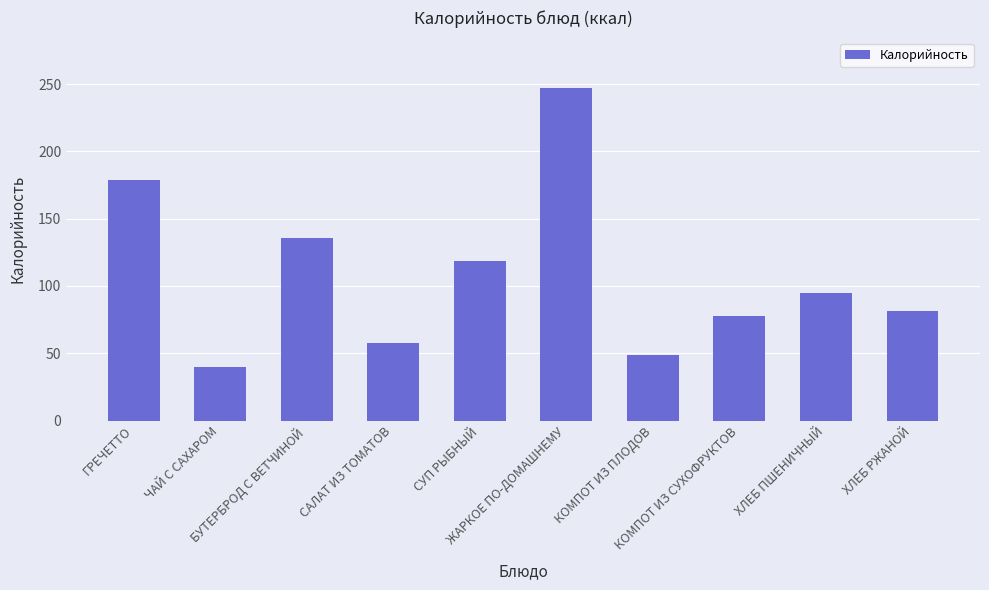

Which category has the lowest value across all series?

ЧАЙ С САХАРОМ